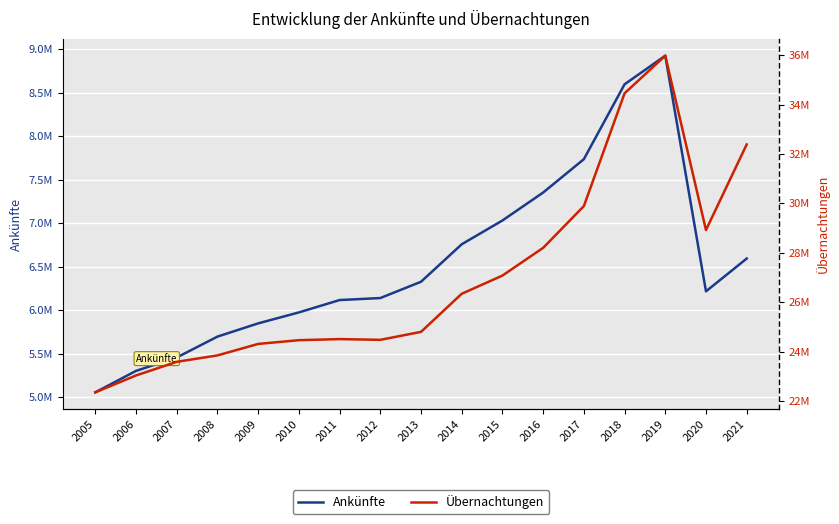

What is the greatest value displayed?

35974794